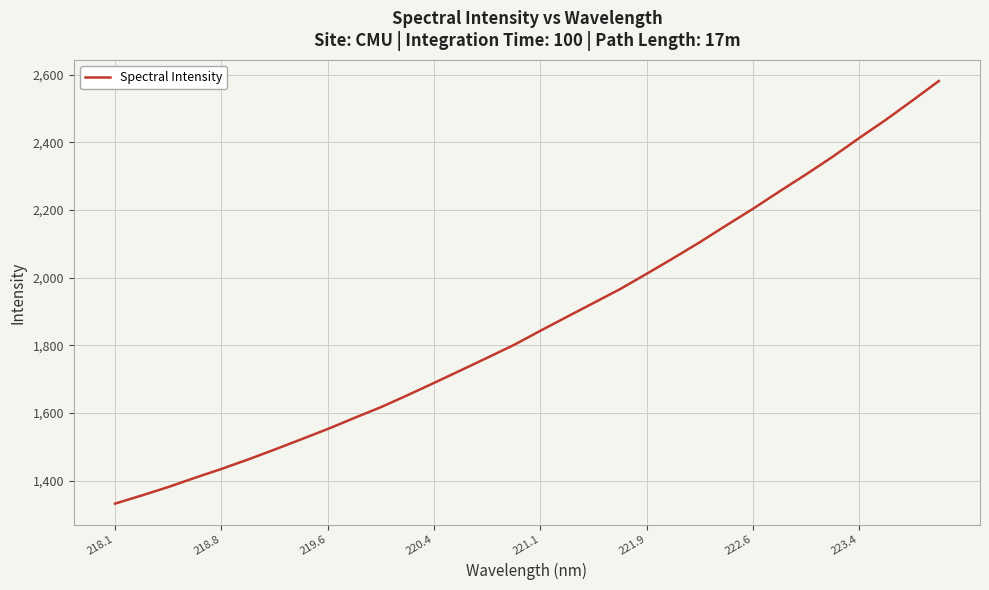

What is the greatest value displayed?

2581.1